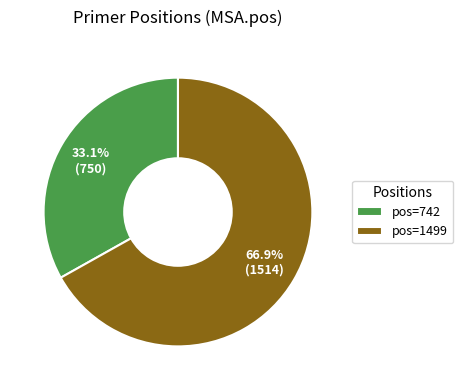

Between pos=742 and pos=1499, which is larger?

pos=1499